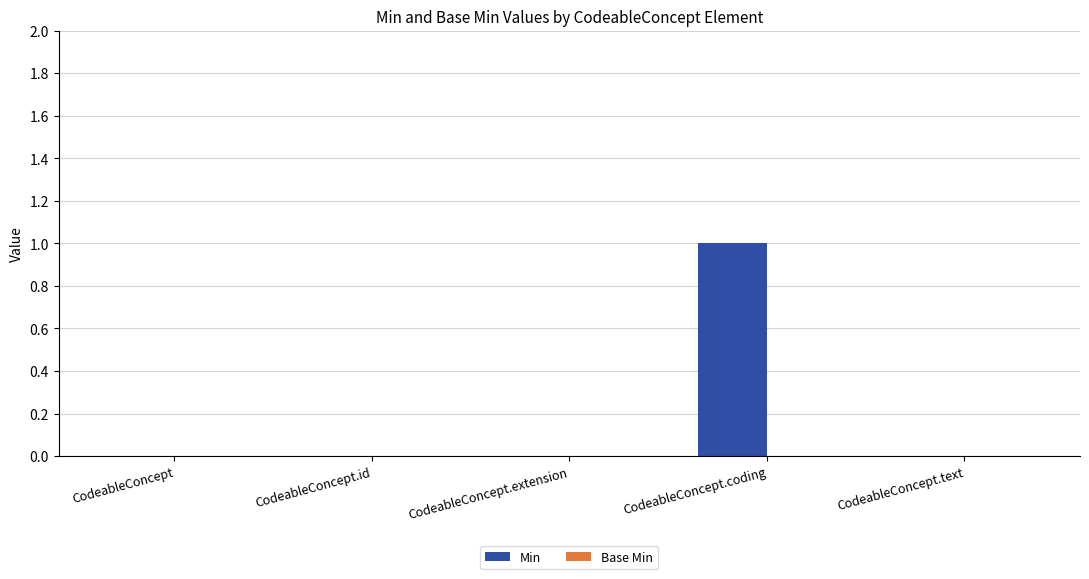

Is it true that the value at CodeableConcept.extension is 0?

True